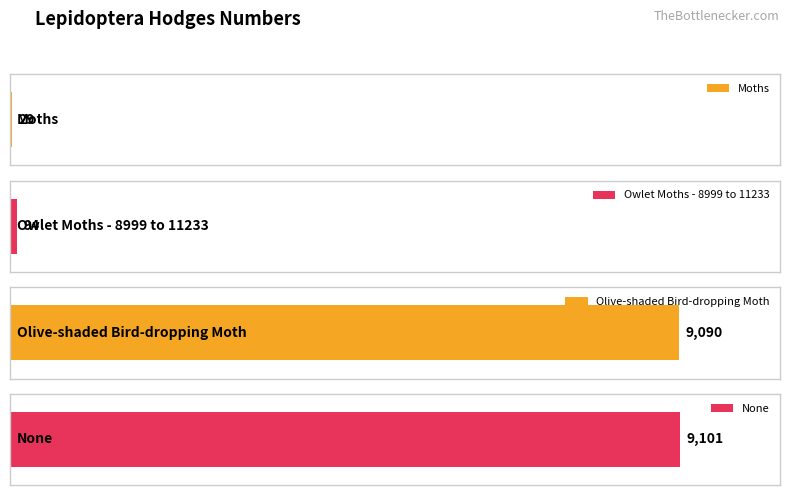

Which has a higher value, None or Olive-shaded Bird-dropping Moth?

None